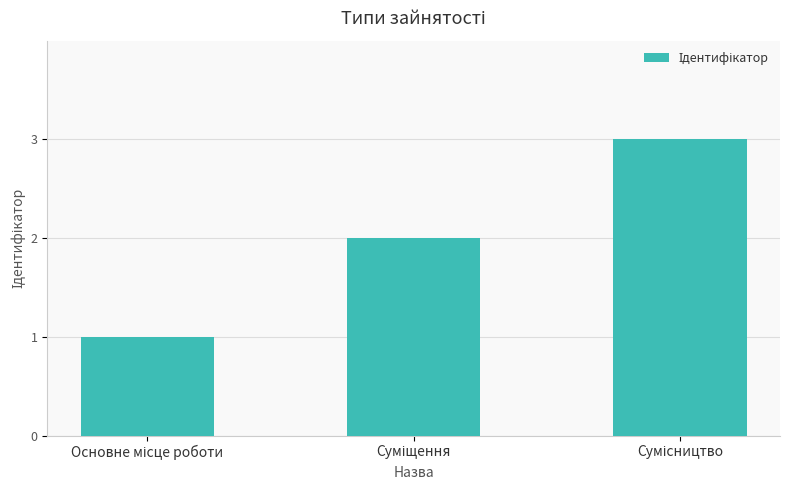

What is the maximum value shown in the chart?

3